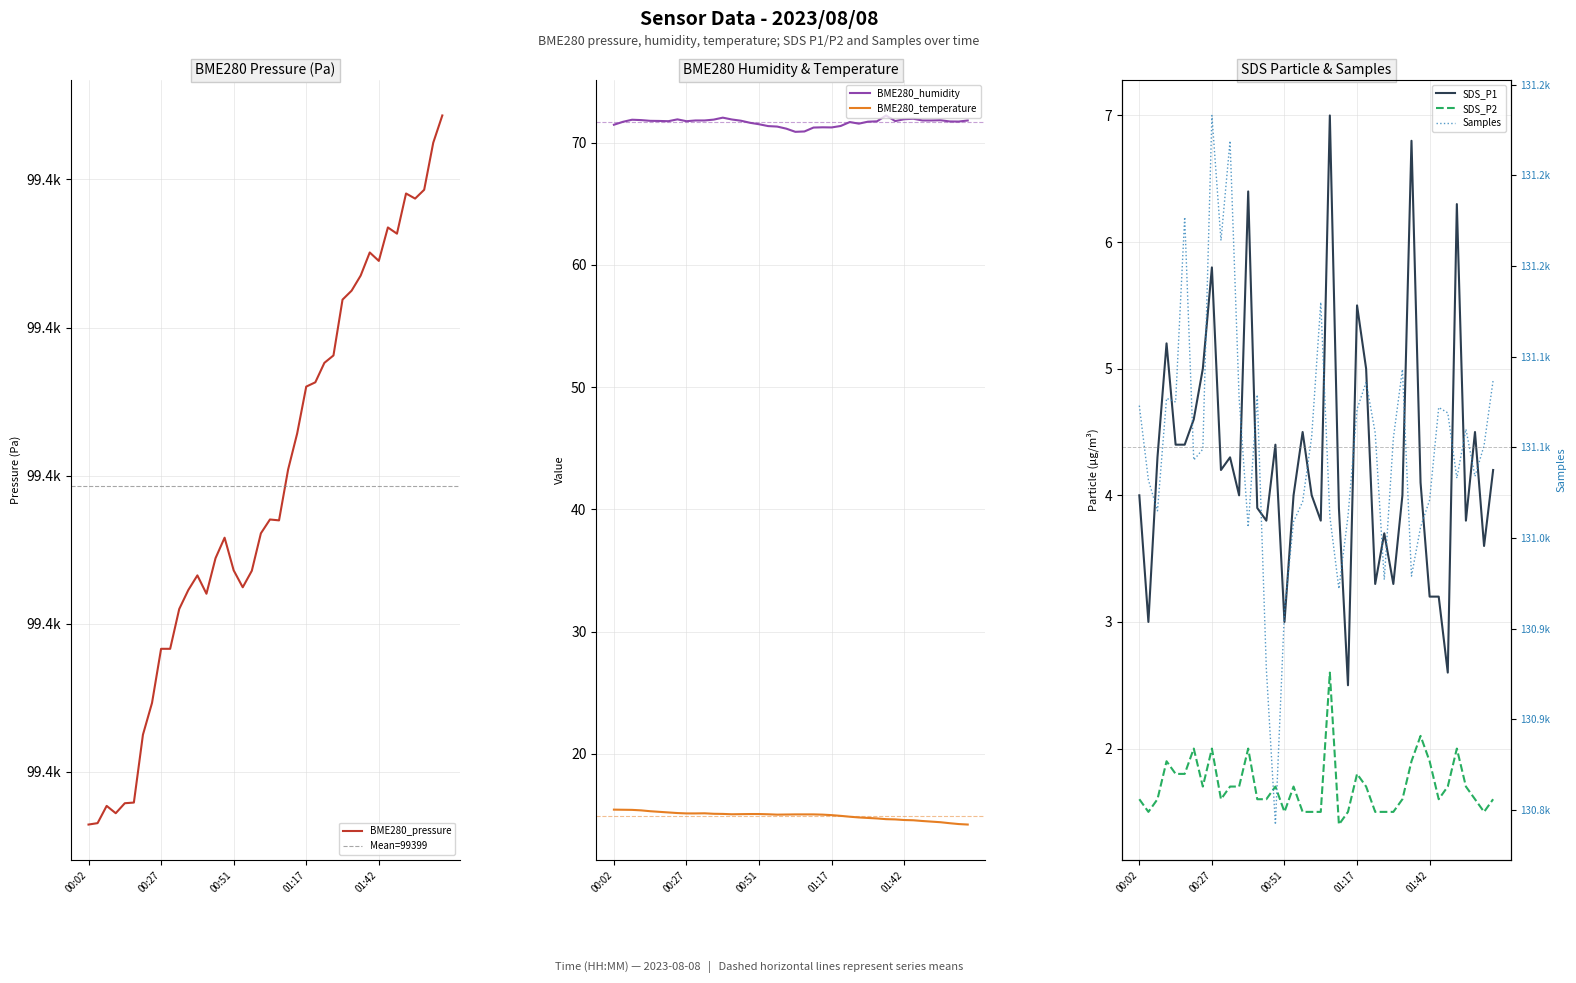

The value of SDS_P1 at 01:38 is 4.1. True or false?

True